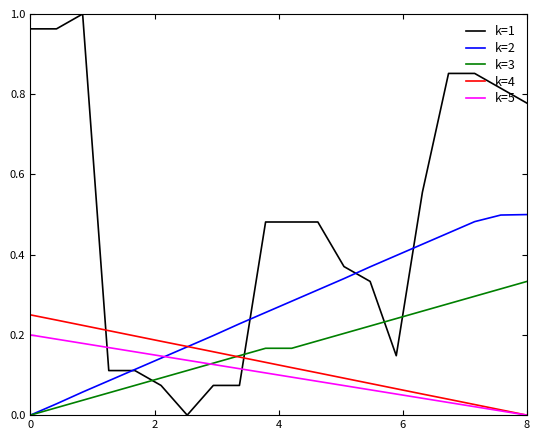

True or false: k=4 has more than 0 points higher than both neighbors.

False